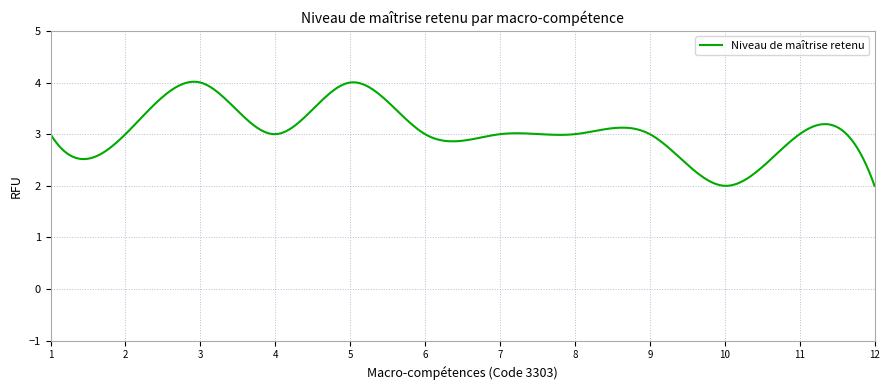

What is the maximum value shown in the chart?

4.0